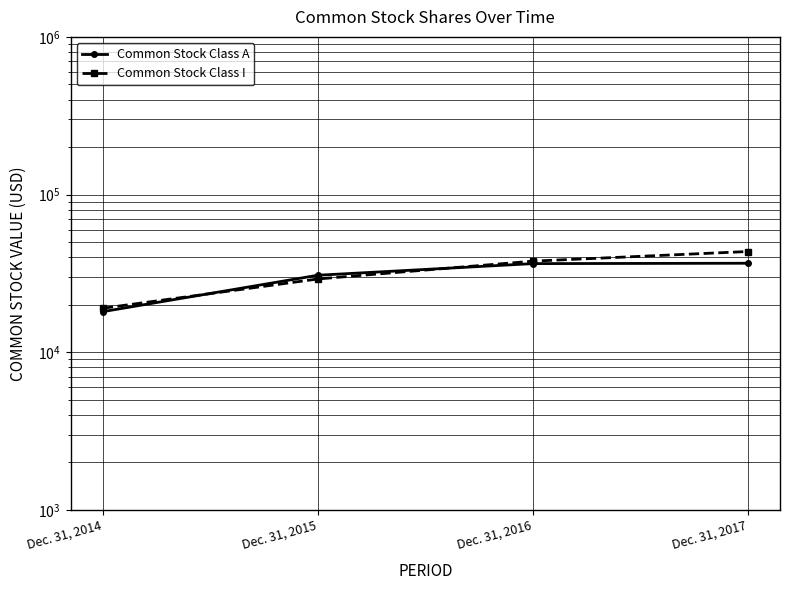

List the series in order of their peak value, lowest first.

Common Stock Class A, Common Stock Class I